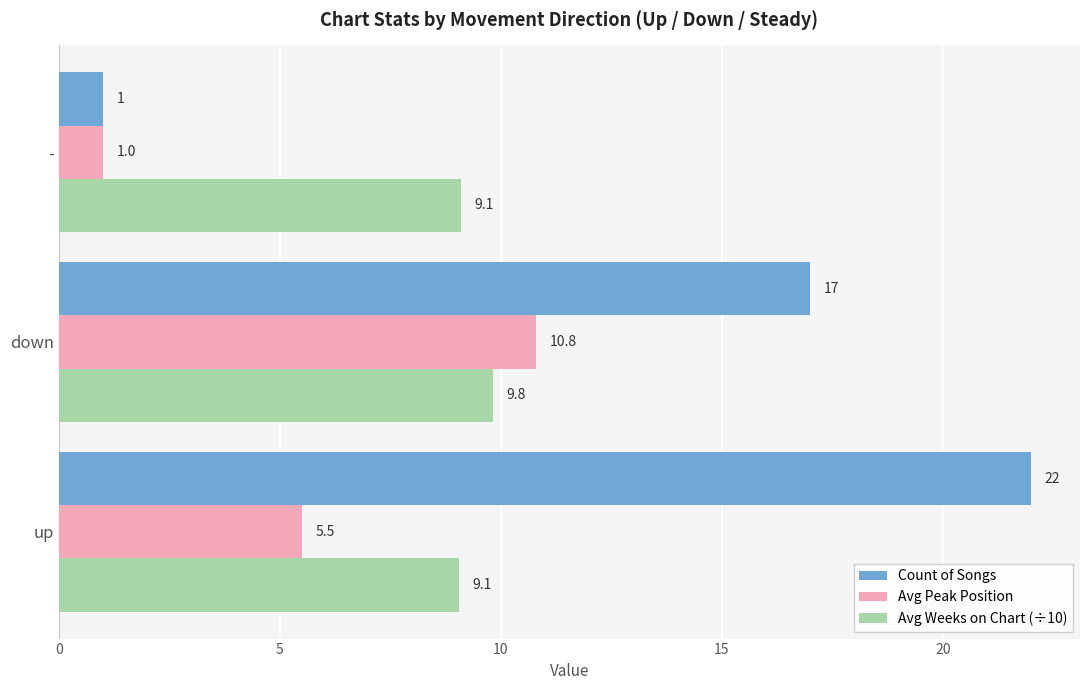

Count the number of categories in the chart.

3